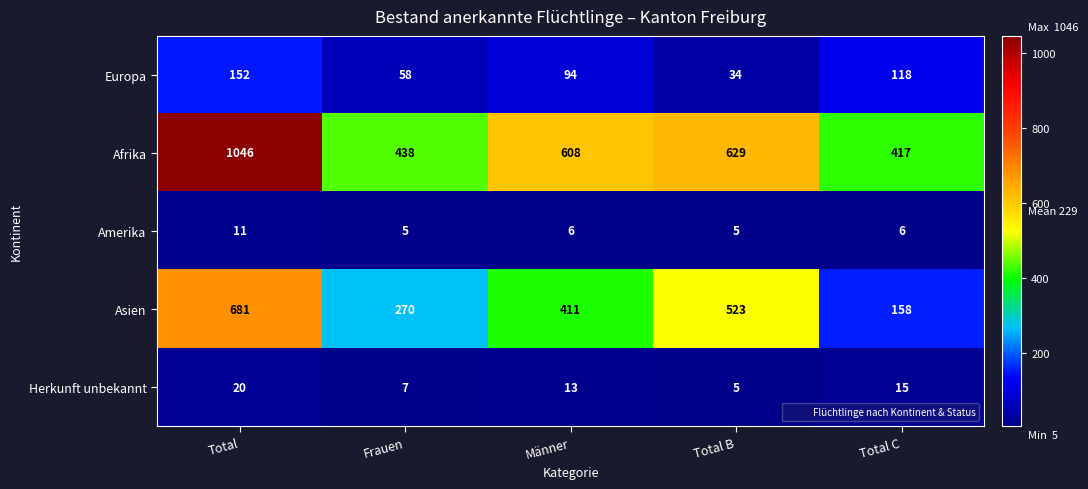

What is the difference between the highest and lowest values at Männer?

602